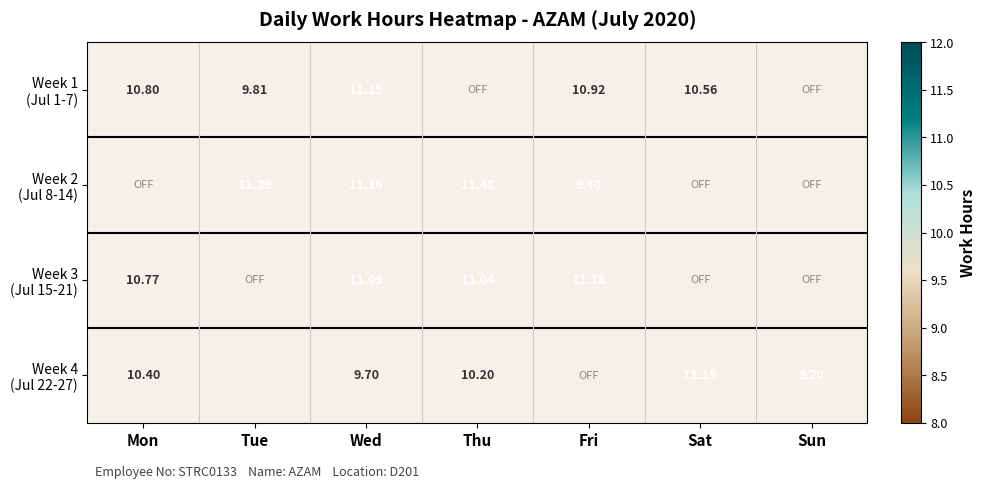

How many distinct data groups are displayed?

4